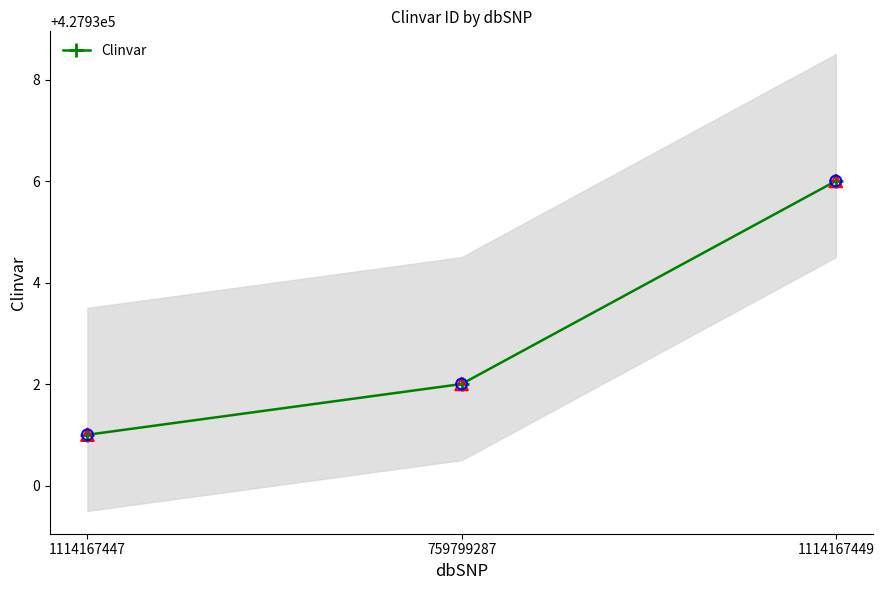

What is the change in value from 759799287 to 1114167449?

+4